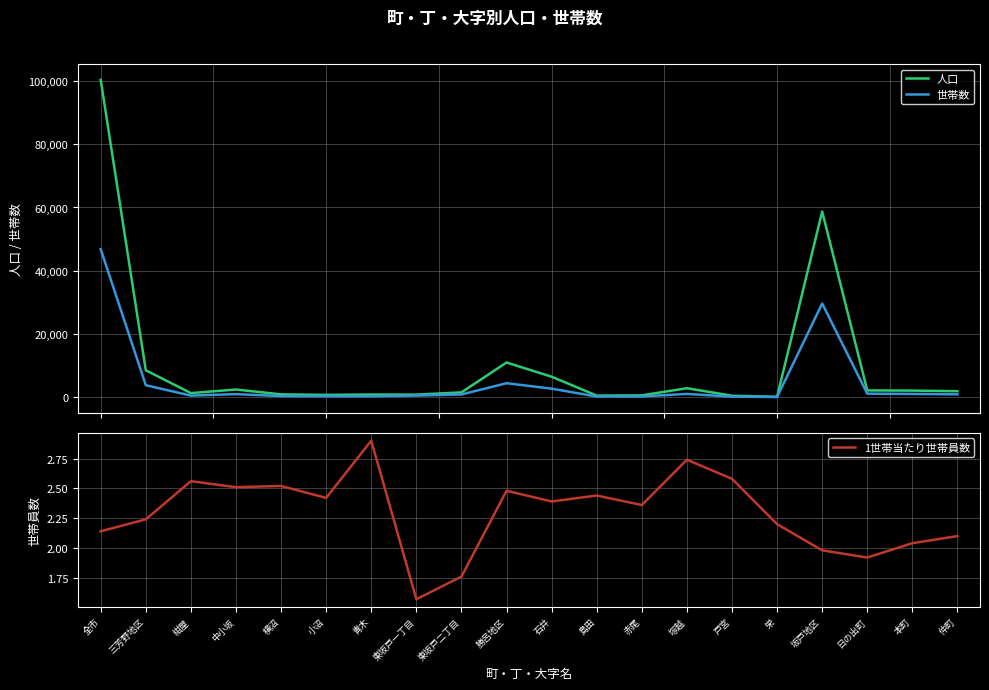

What is the difference between the 世帯数 values at 島田 and 坂戸地区?

29426.0